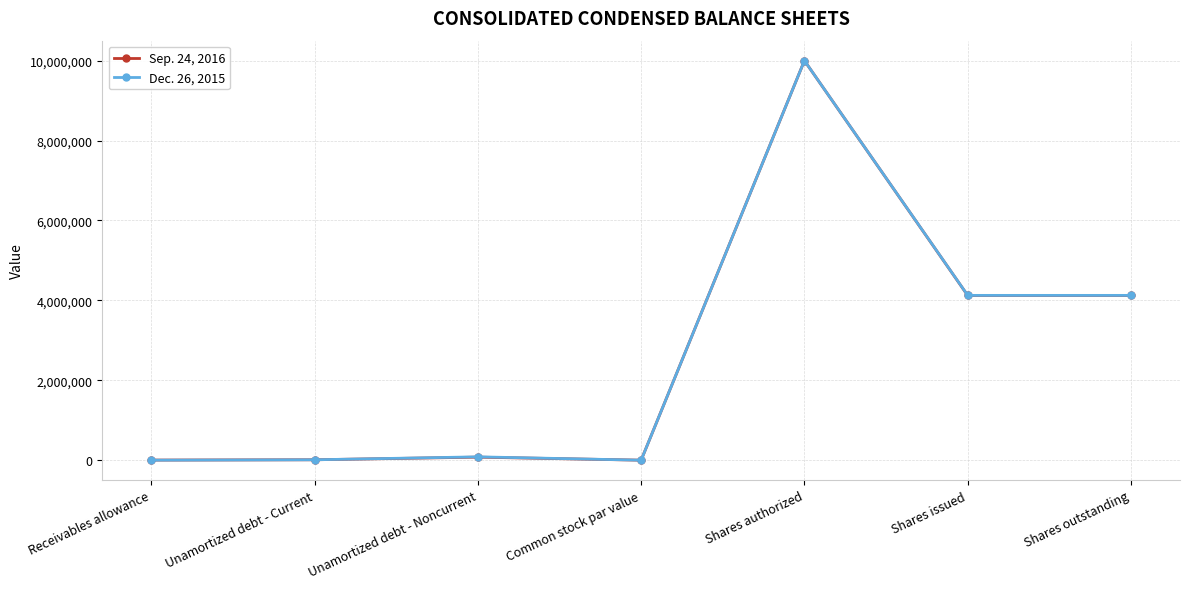

True or false: Dec. 26, 2015 has more than 1 interior local peaks.

True